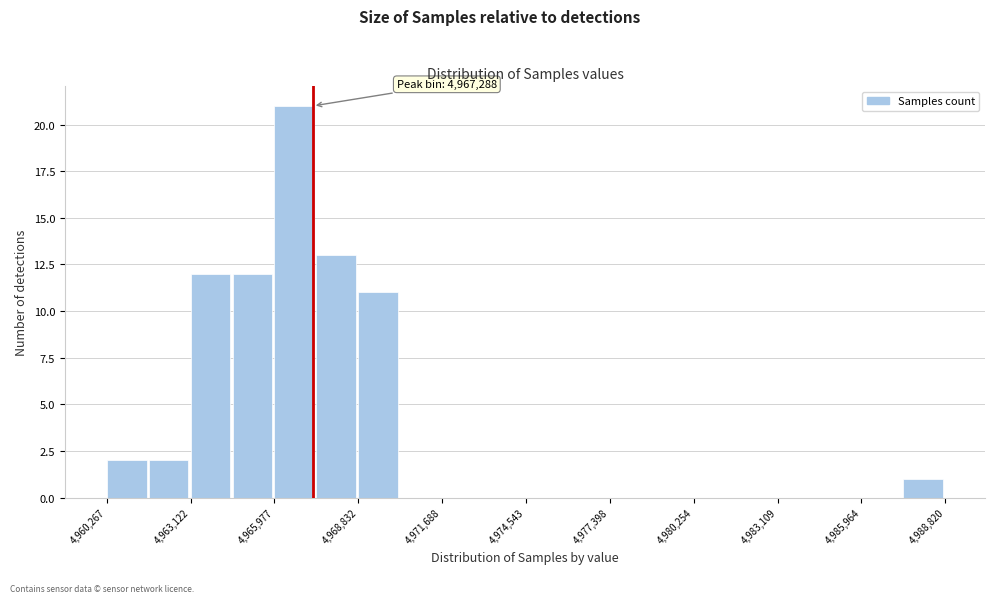

Around what value on the x-axis is the tallest bar? Give the approximate position of its centre, as read against the axis.

4966500